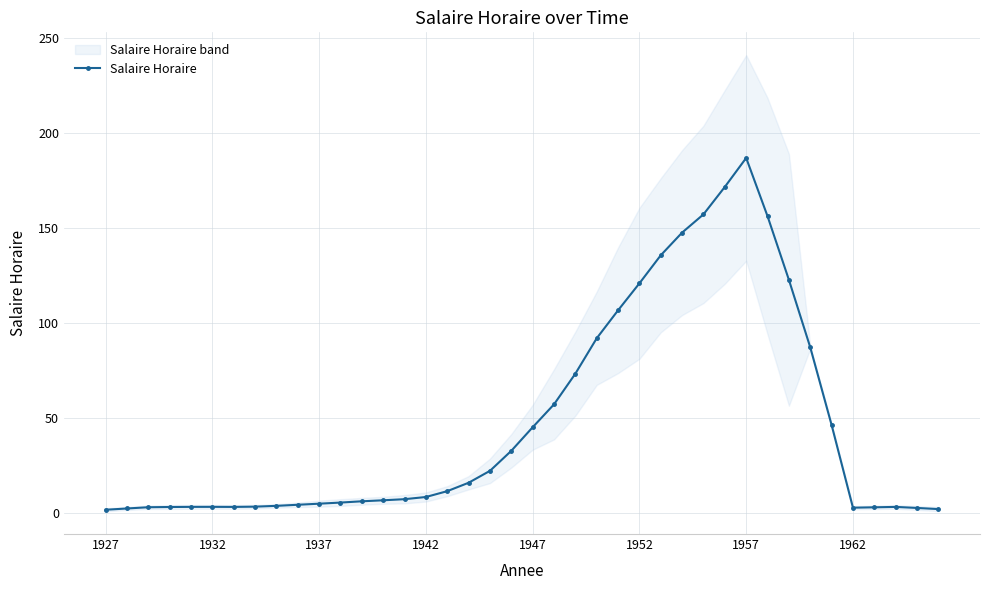

Which category has the highest value in the Salaire Horaire series?

1957